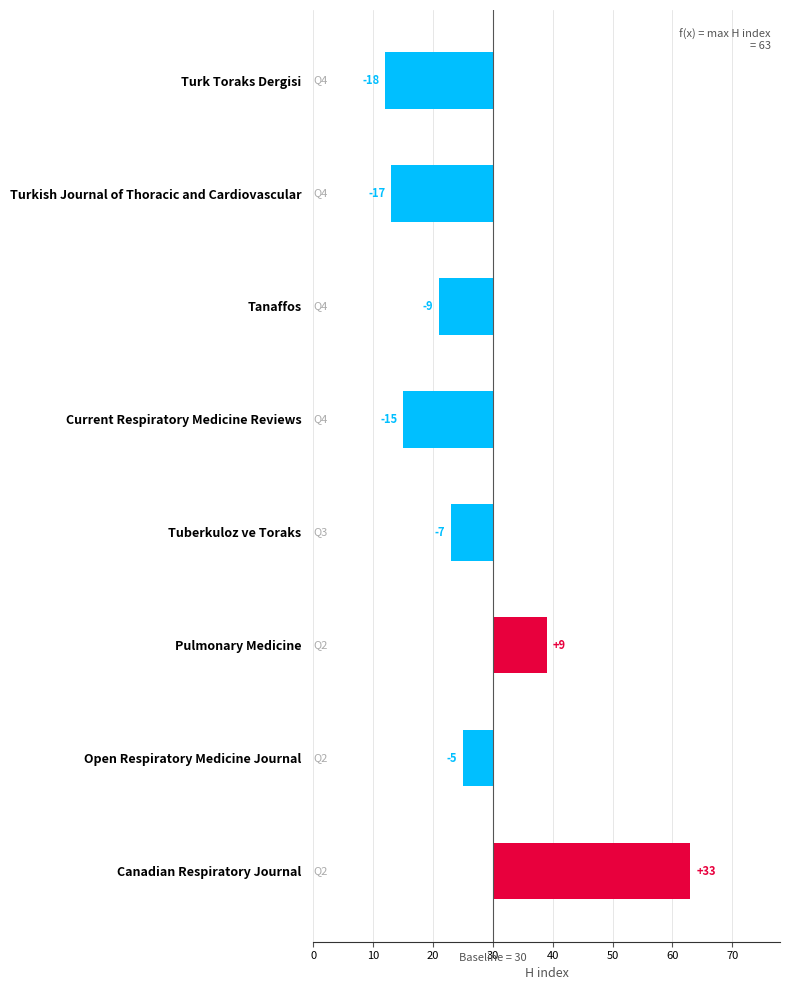

What is the difference between the maximum and minimum values?

51